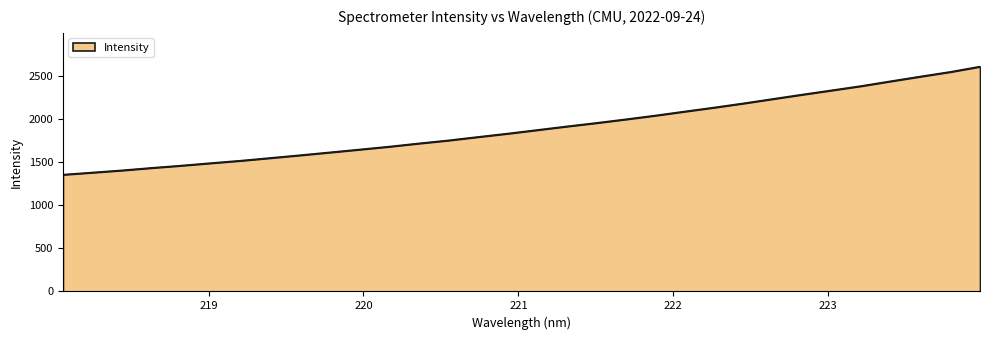

What is the maximum value shown in the chart?

2606.7